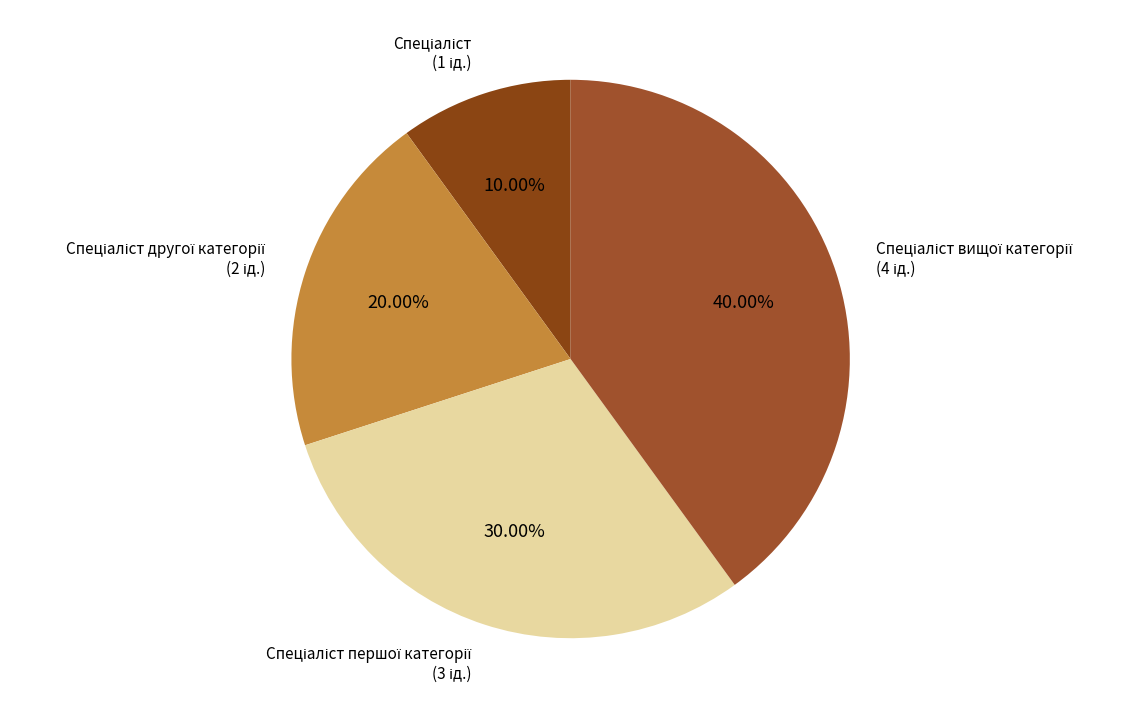

Does any single category account for the majority?

No